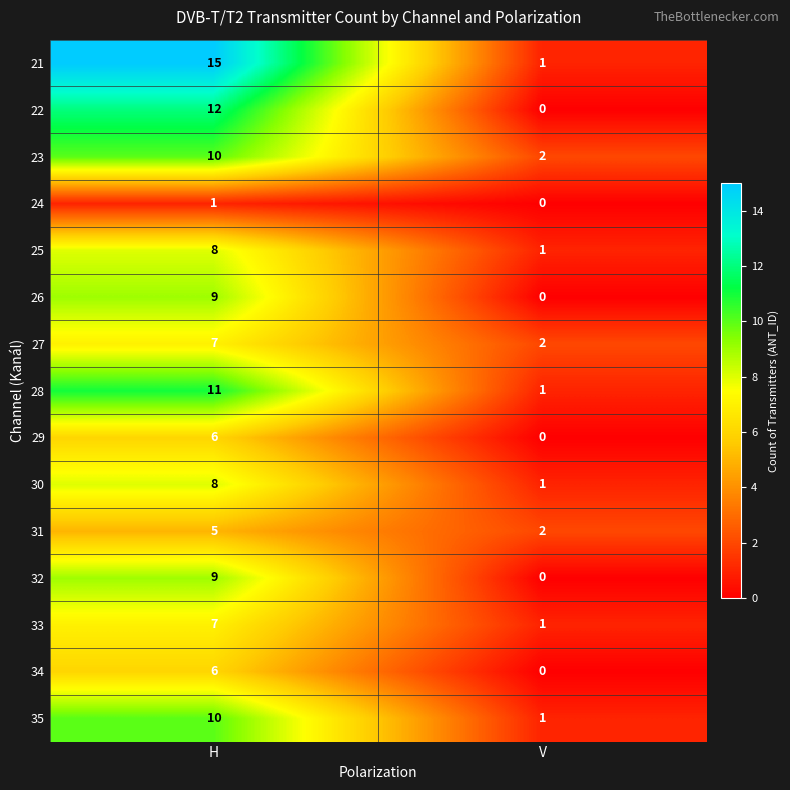

List the labels in order of 30 value, largest first.

H, V